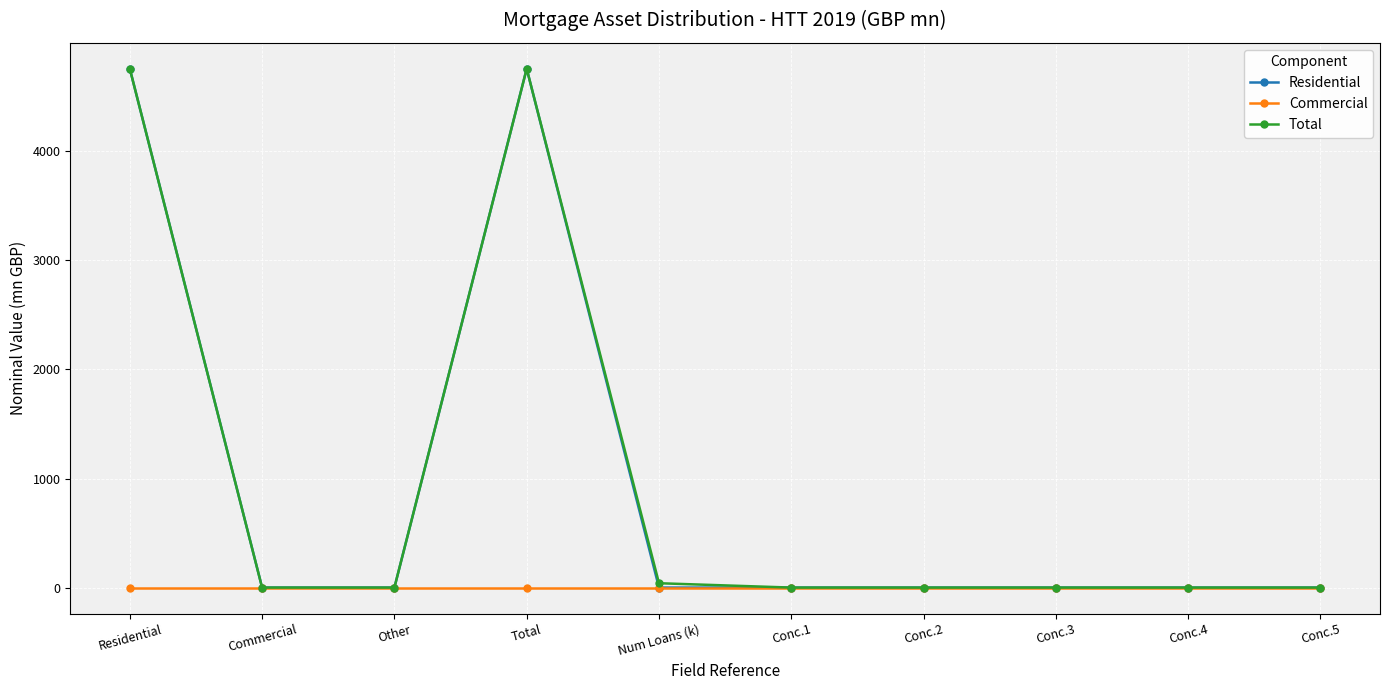

How many lines are shown in the chart?

3